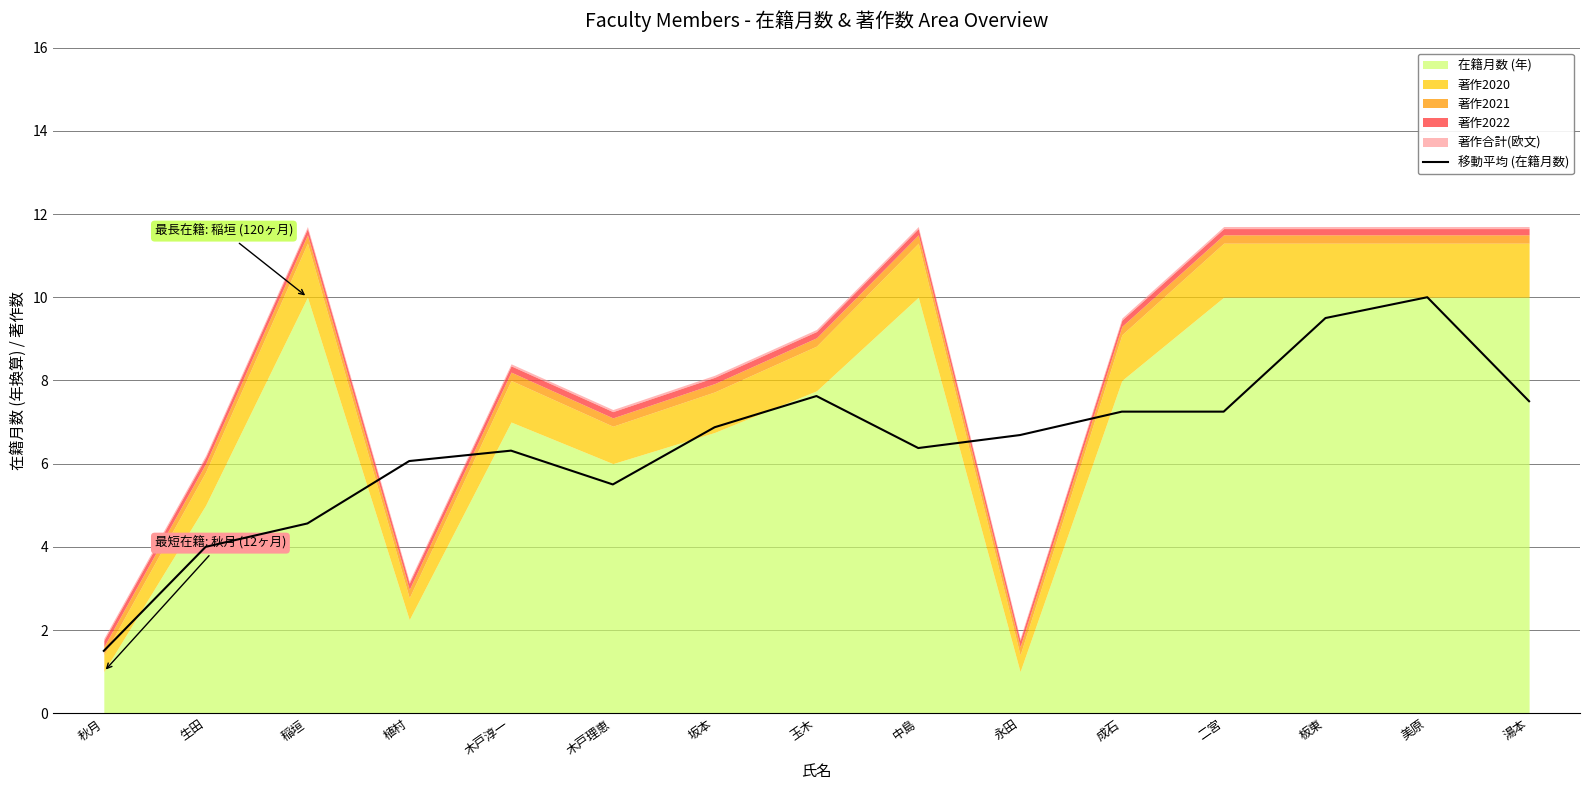

At which label does 移動平均 (在籍月数) reach its peak?

美原